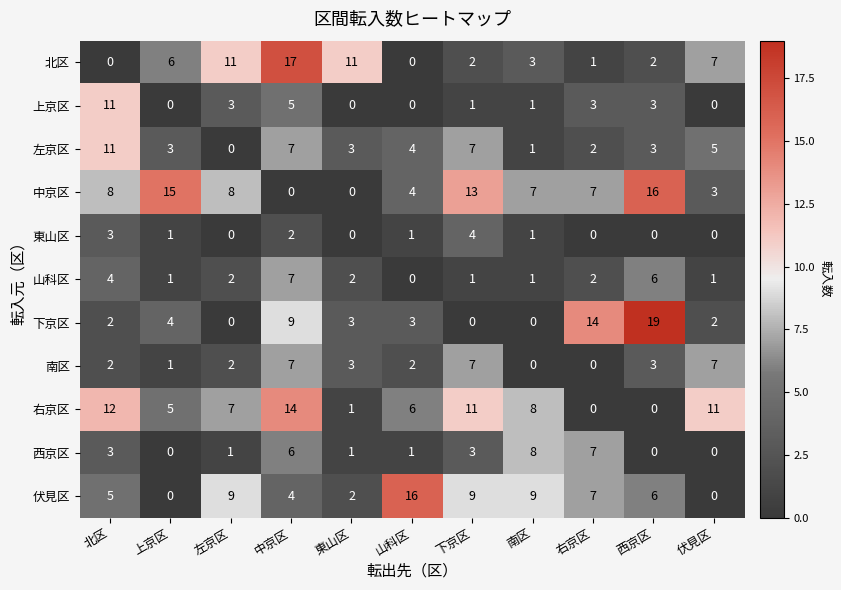

What is the total value across all series at 下京区?

58